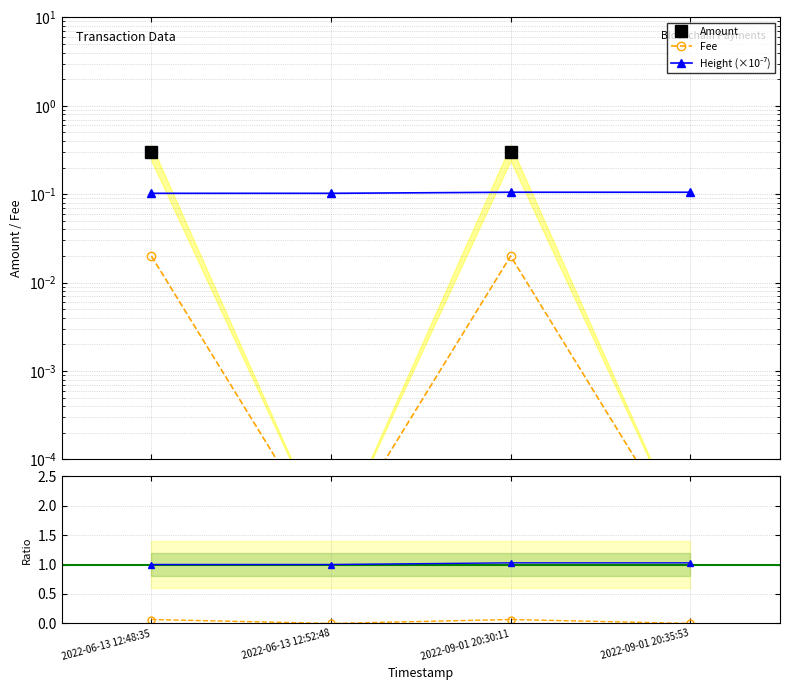

True or false: Height (×10⁻⁷) has more than 2 points higher than both neighbors.

False